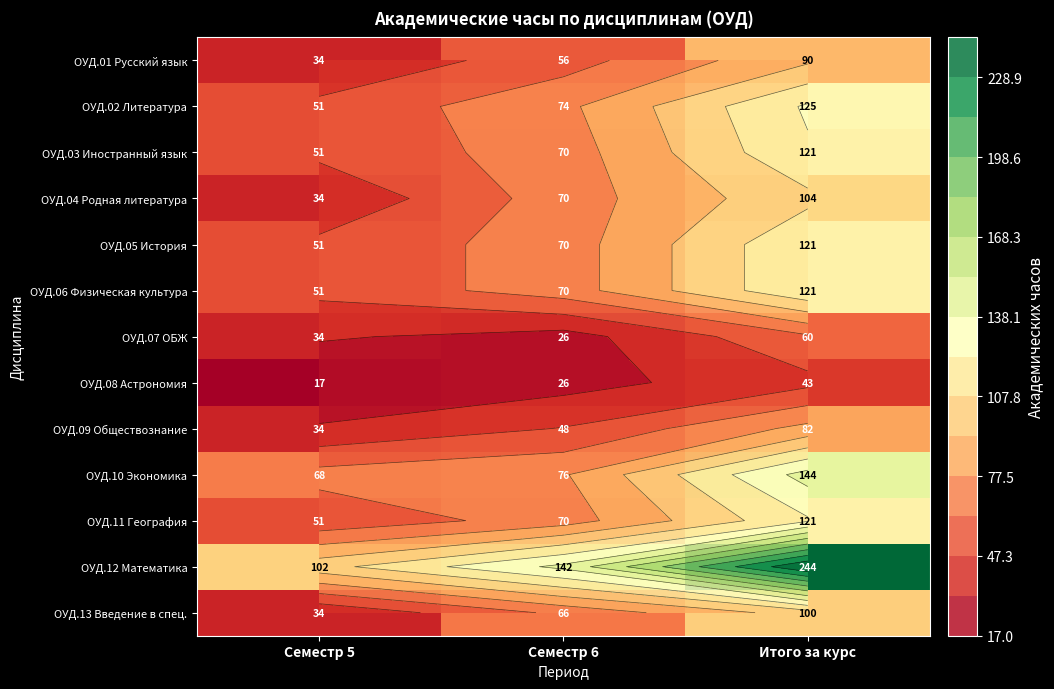

Which series has the largest total across all categories?

ОУД.12 Математика